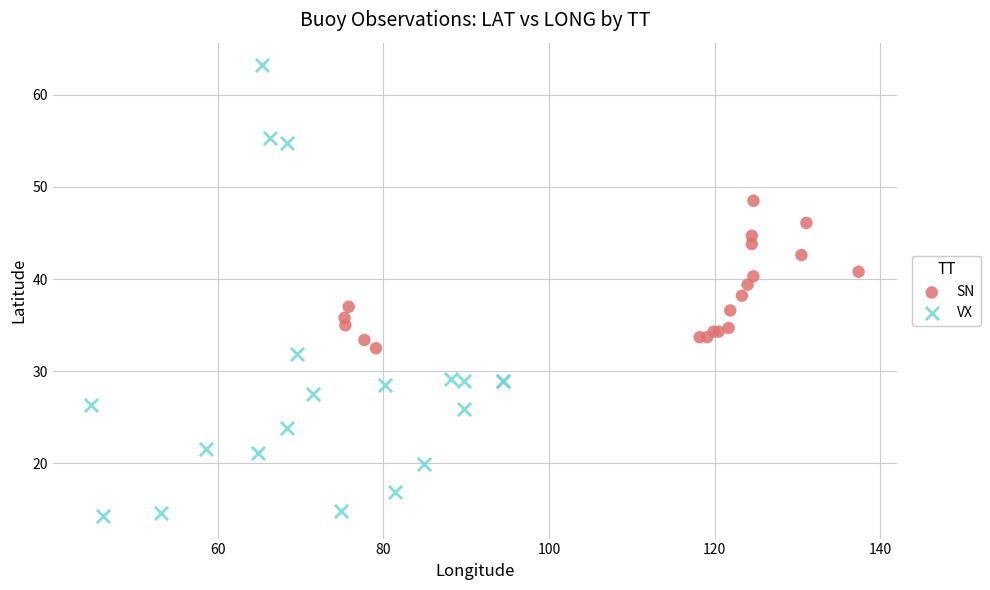

Which series reaches the minimum Y coordinate?

VX